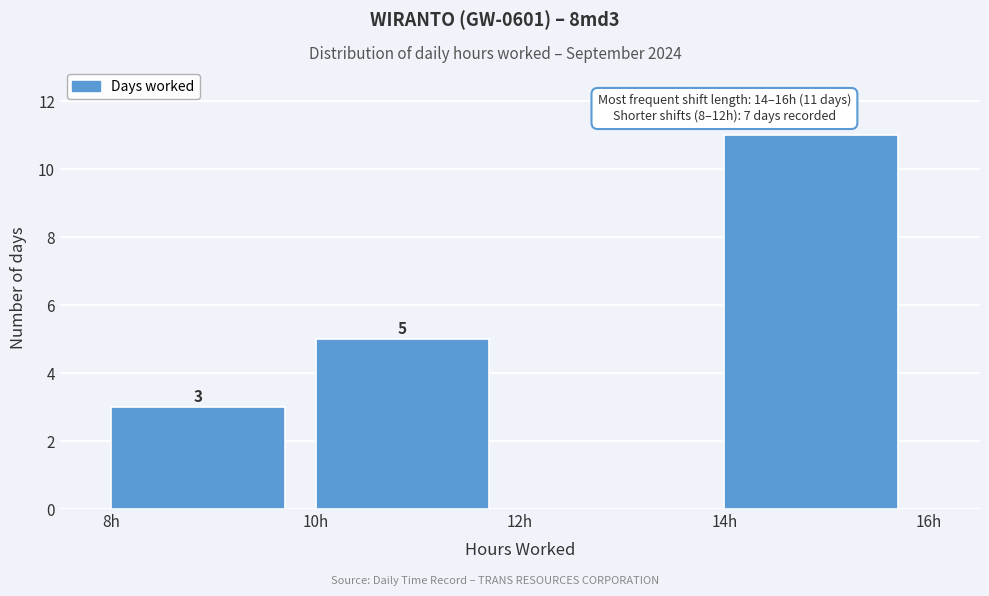

Over which range of the x-axis is the bar tallest?

14 to 16